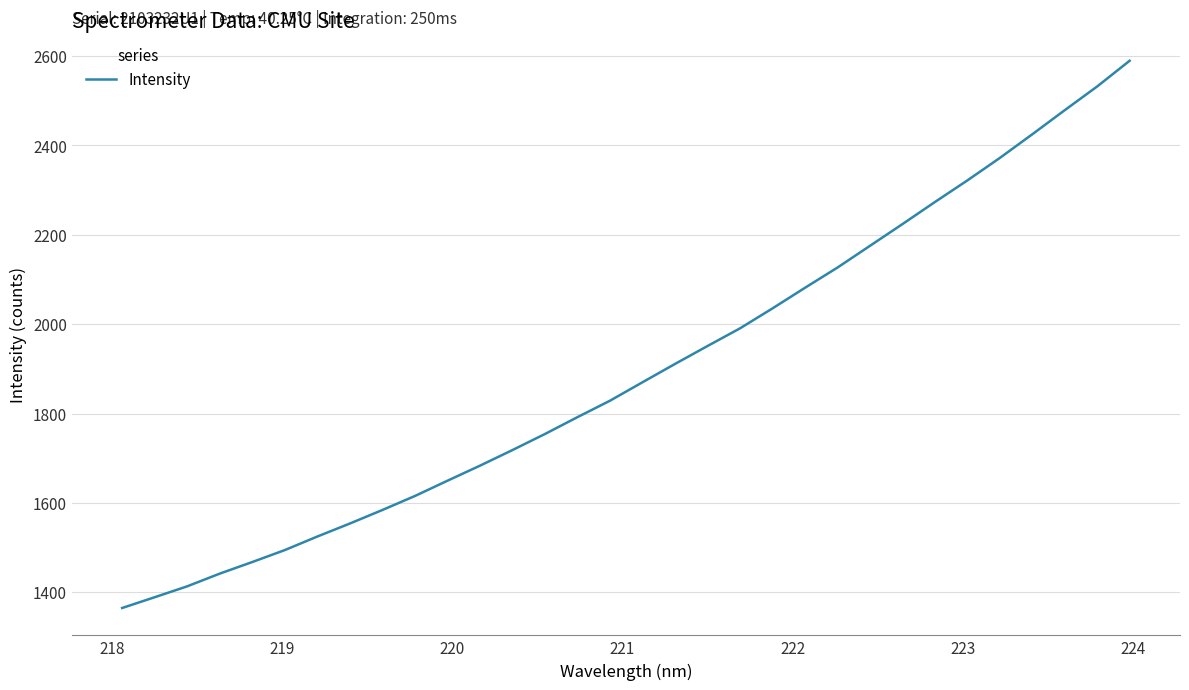

What is the smallest value displayed?

1364.7